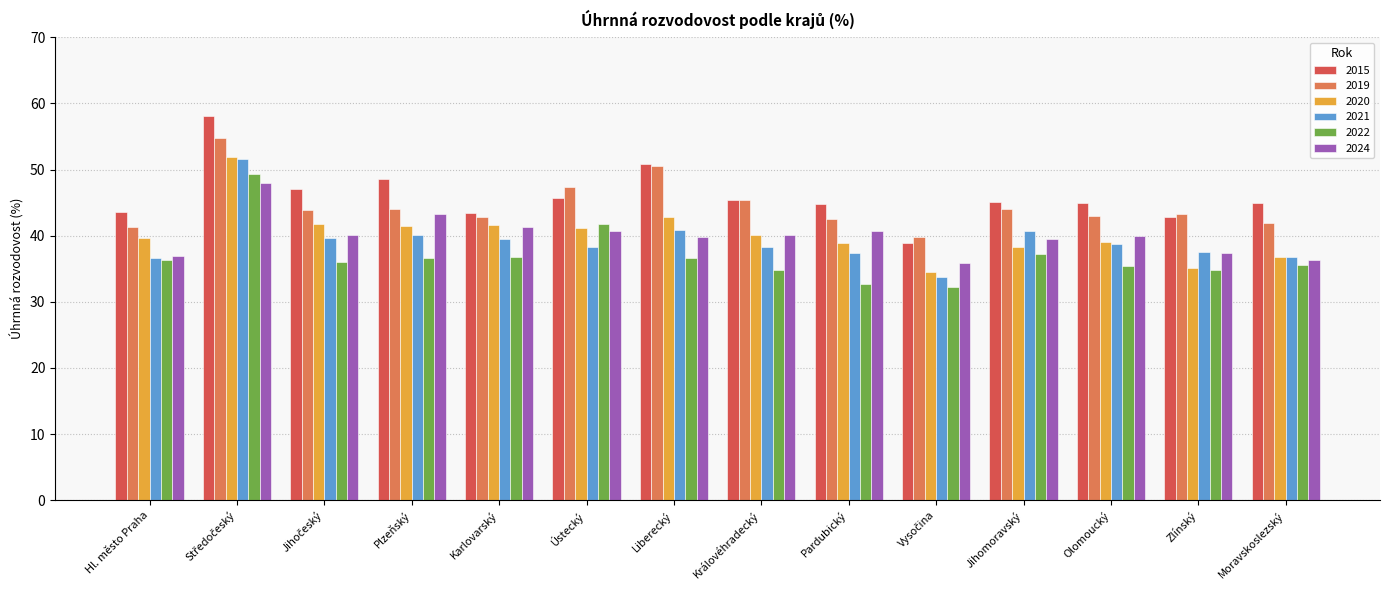

What is the value of the 2015 bar at the 13th from the left?

42.9